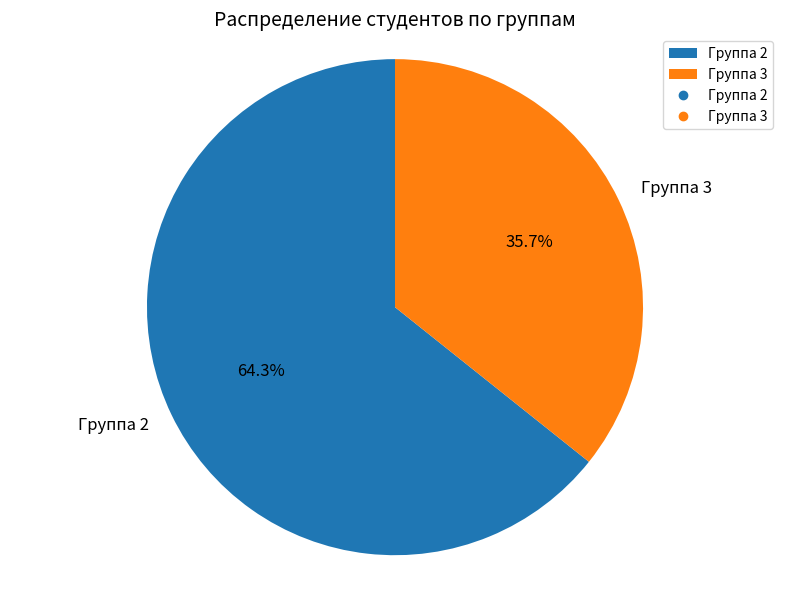

To the nearest percent, what is the average slice percentage?

50%